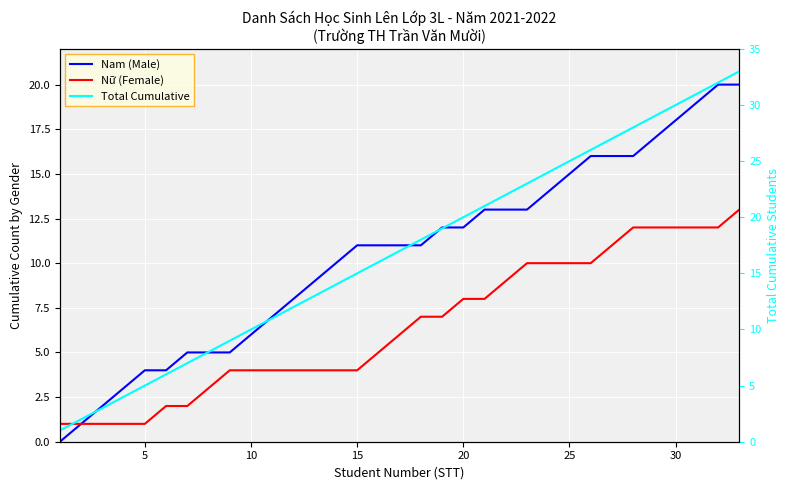

True or false: Total Cumulative and Nữ (Female) cross at least once.

False